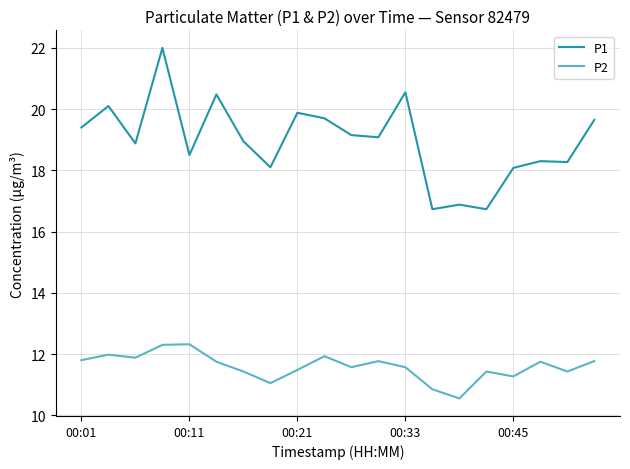

Rank the series by their maximum value, from lowest to highest.

P2, P1